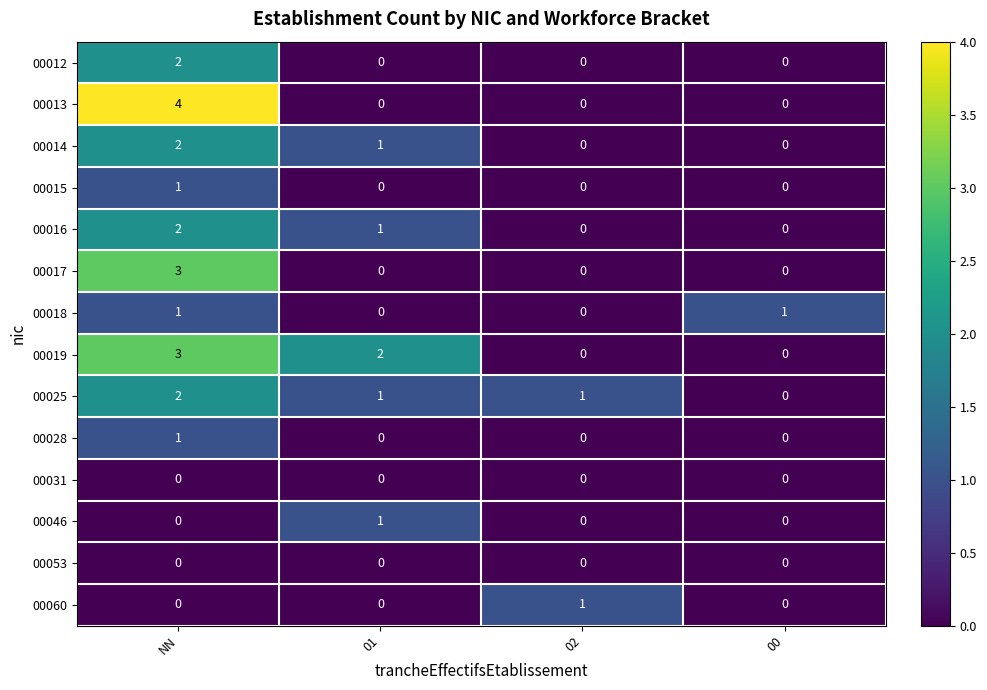

What is the total value across all series at 01?

6